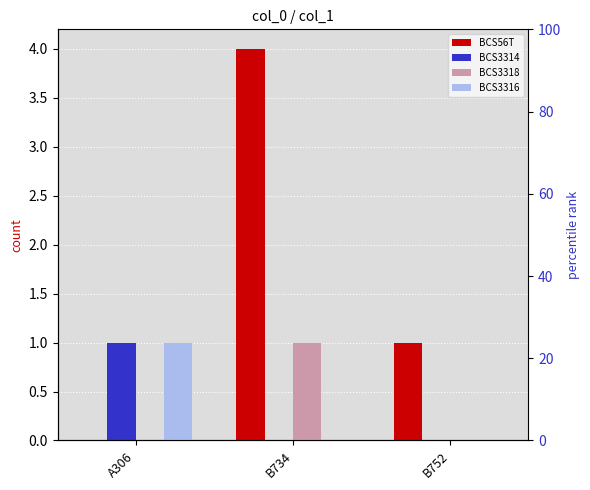

What is the difference between the maximum and minimum values in the BCS3316 series?

1